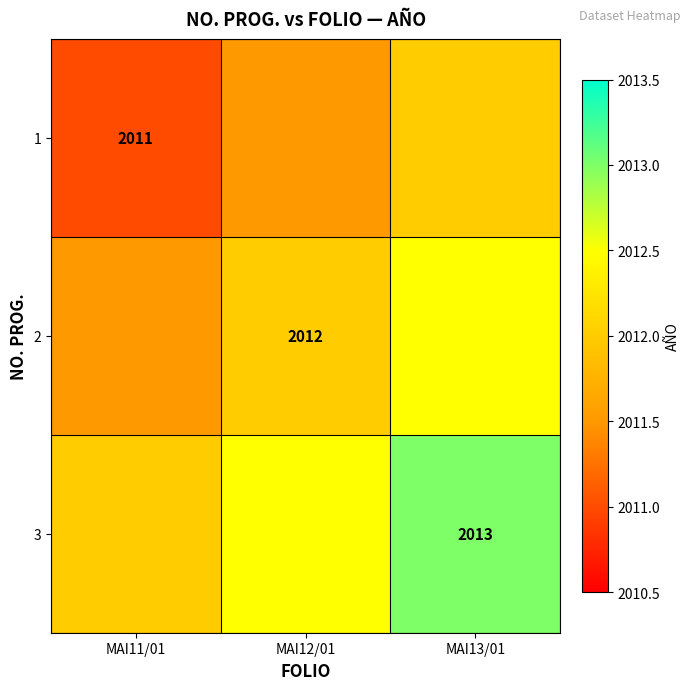

What is the maximum value shown in the chart?

2013.0